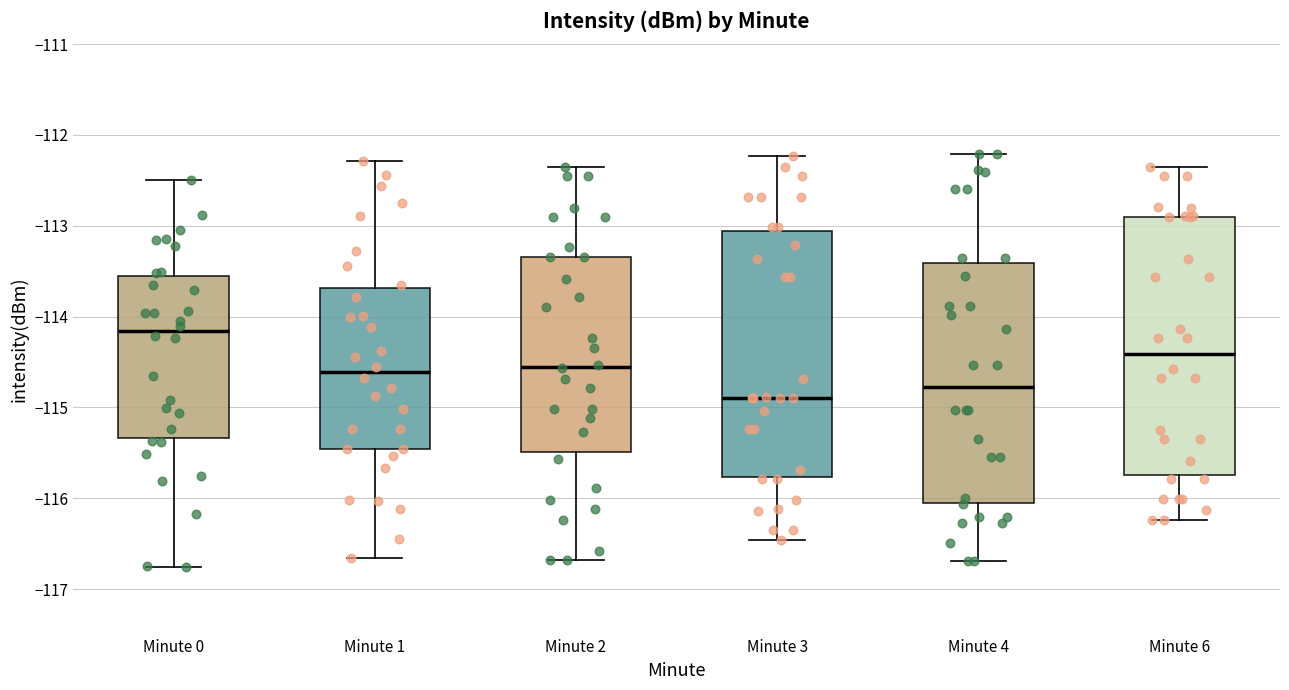

Reading left to right, transcribe this box plot: for each box, give where its median line is, the range the box spans, and where its two whiskers end, as read against the y-axis. The values are not printed on the chart, so give them approximately, as read against the axis.

Minute 0: median -114.2, box -115.3 to -113.6, whiskers -116.8 to -112.5
Minute 1: median -114.6, box -115.5 to -113.7, whiskers -116.7 to -112.3
Minute 2: median -114.6, box -115.5 to -113.3, whiskers -116.7 to -112.4
Minute 3: median -114.9, box -115.8 to -113.1, whiskers -116.5 to -112.2
Minute 4: median -114.8, box -116.1 to -113.4, whiskers -116.7 to -112.2
Minute 6: median -114.4, box -115.7 to -112.9, whiskers -116.2 to -112.4